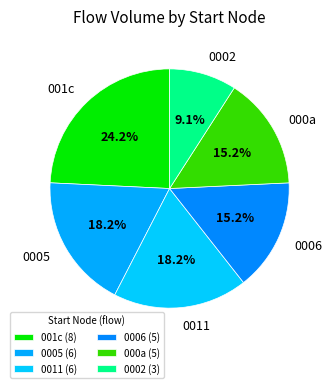

To the nearest percent, what is the average slice percentage?

17%